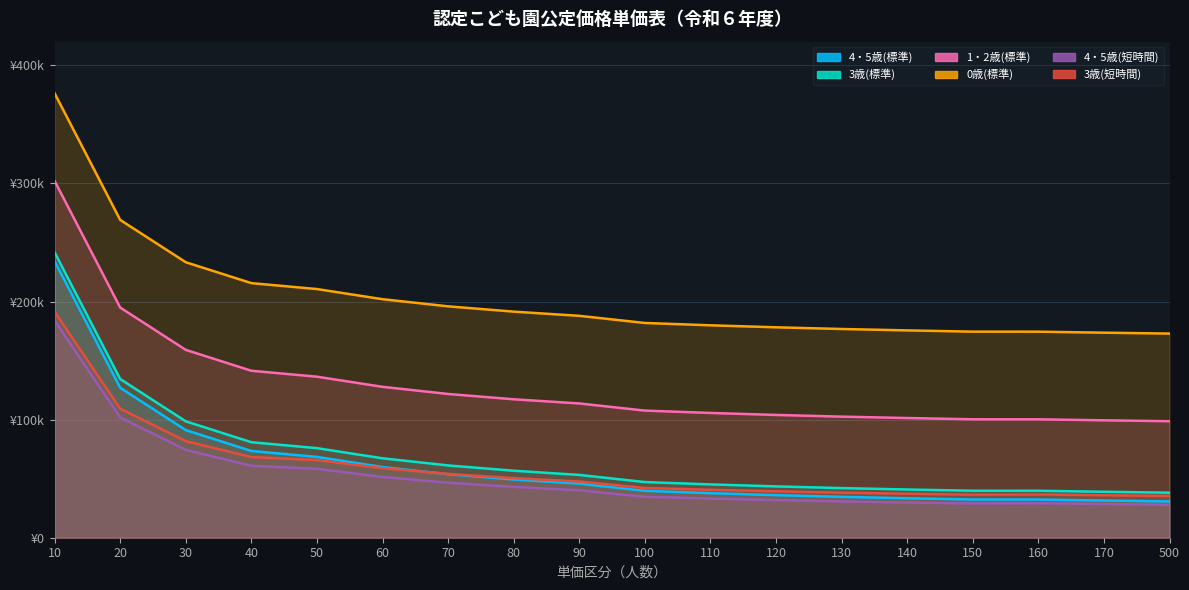

The value of 1・2歳(標準) at 50 is 204661. True or false?

False